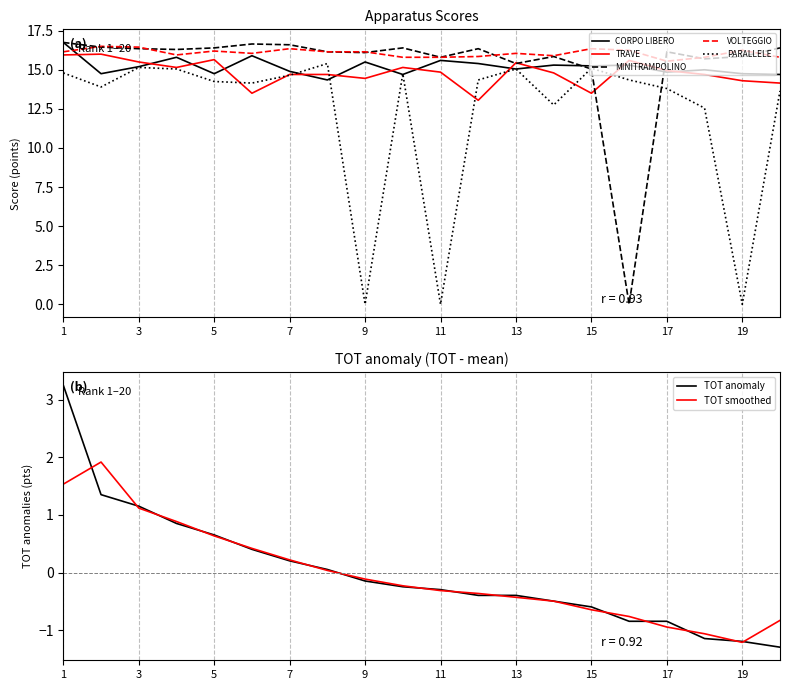

List the series in order of their peak value, lowest first.

TOT, PARALLELE, TRAVE, VOLTEGGIO, CORPO LIBERO, MINITRAMPOLINO